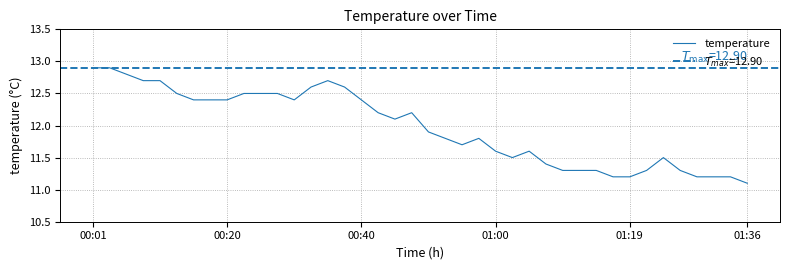

Reading left to right, list all the values displayed in this chart.

12.9	12.9	12.8	12.7	12.7	12.5	12.4	12.4	12.4	12.5	12.5	12.5	12.4	12.6	12.7	12.6	12.4	12.2	12.1	12.2	11.9	11.8	11.7	11.8	11.6	11.5	11.6	11.4	11.3	11.3	11.3	11.2	11.2	11.3	11.5	11.3	11.2	11.2	11.2	11.1